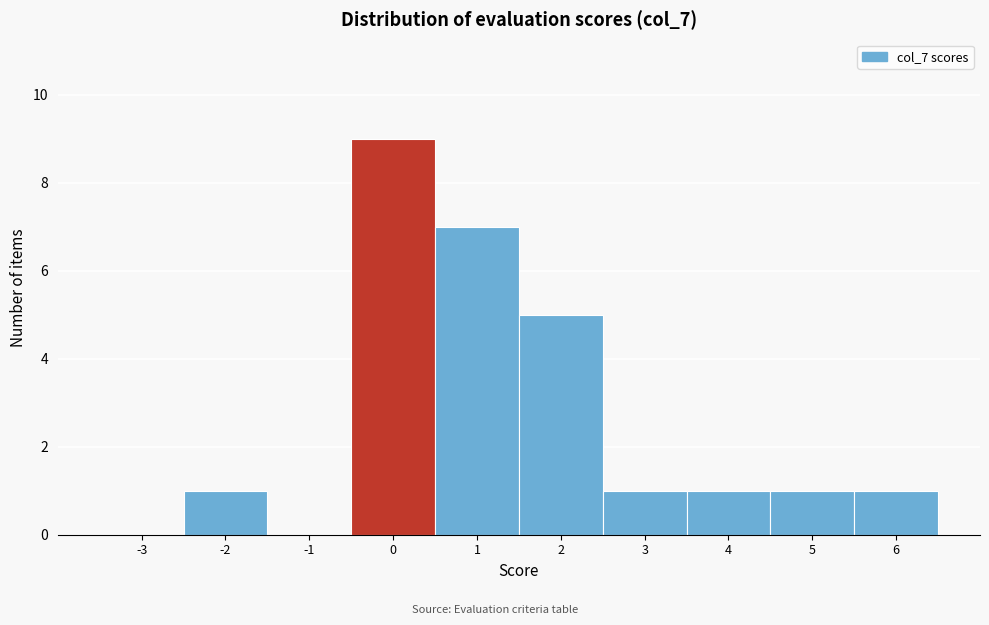

Reading right to left, transcribe all the data shown in this chart.

6=1	5=1	4=1	3=1	2=5	1=7	0=9	-1=0	-2=1	-3=0